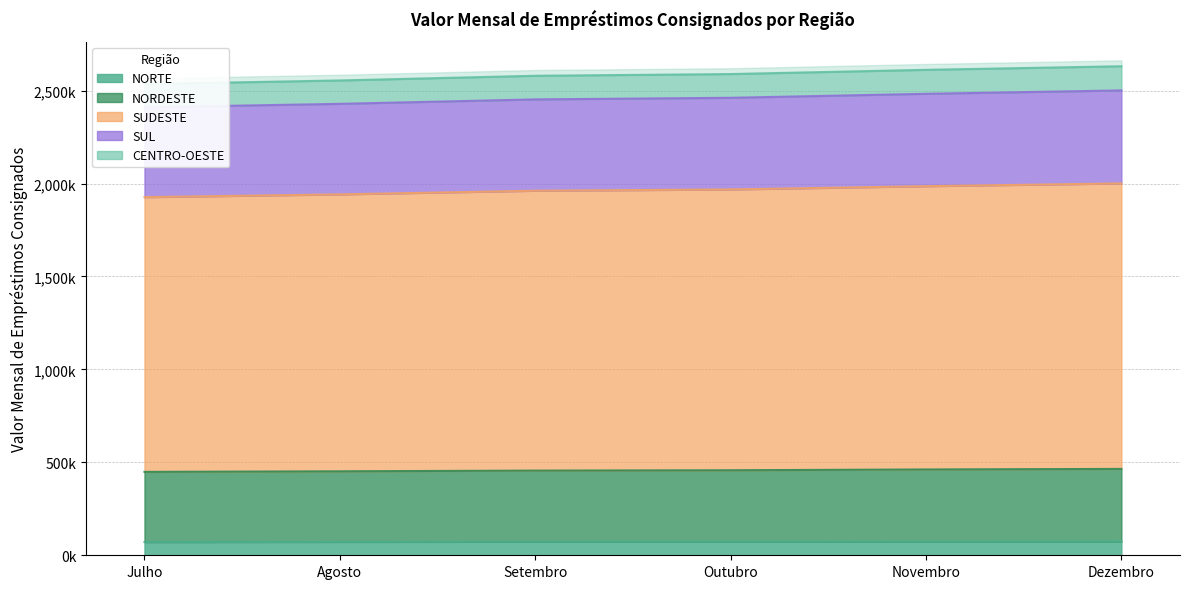

True or false: NORDESTE has a value of 448681 at Julho.

True